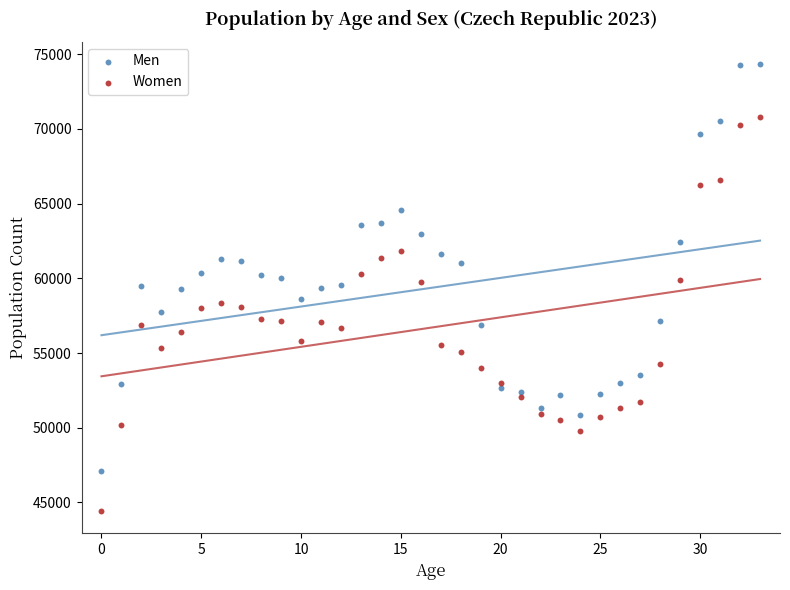

Which series reaches the minimum Y coordinate?

Women